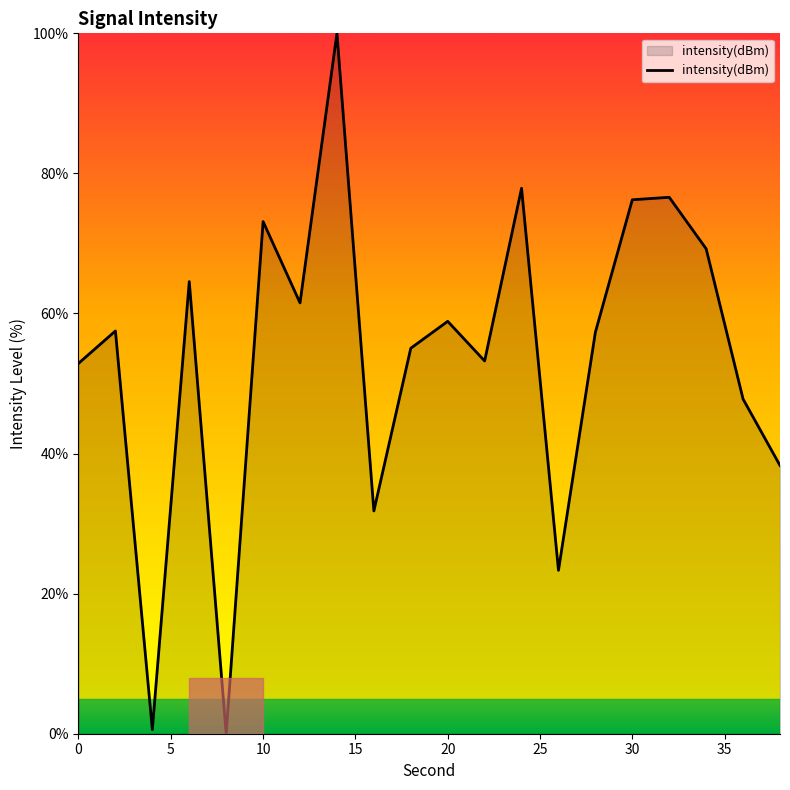

What is the maximum value shown in the chart?

100.0